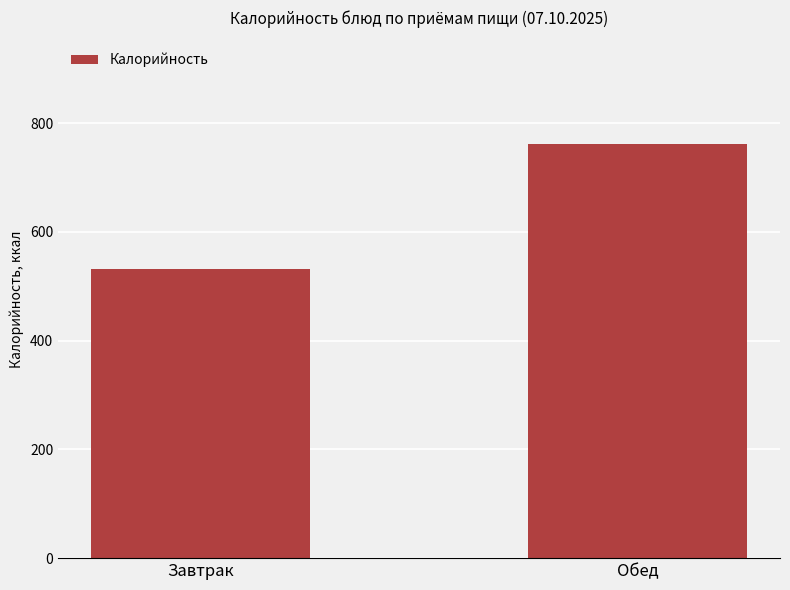

The chart shows a value of 1051.6 at Обед. True or false?

False